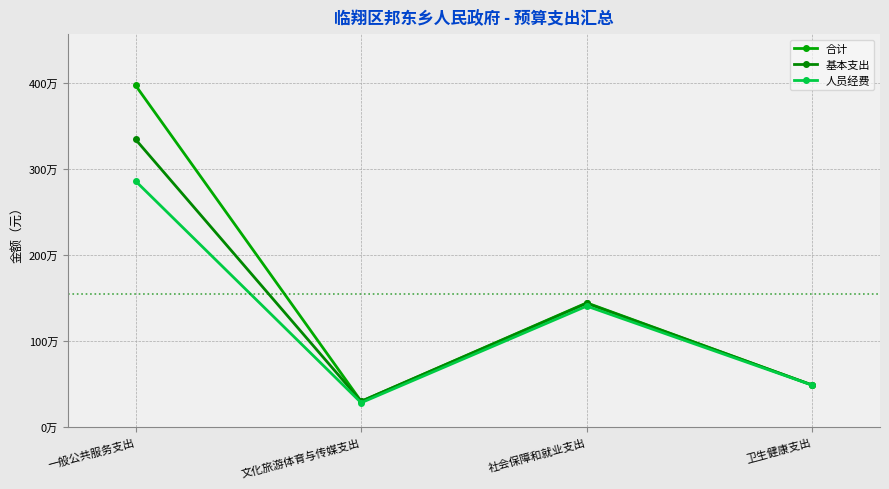

Is this an area chart (filled region under the line)?

No